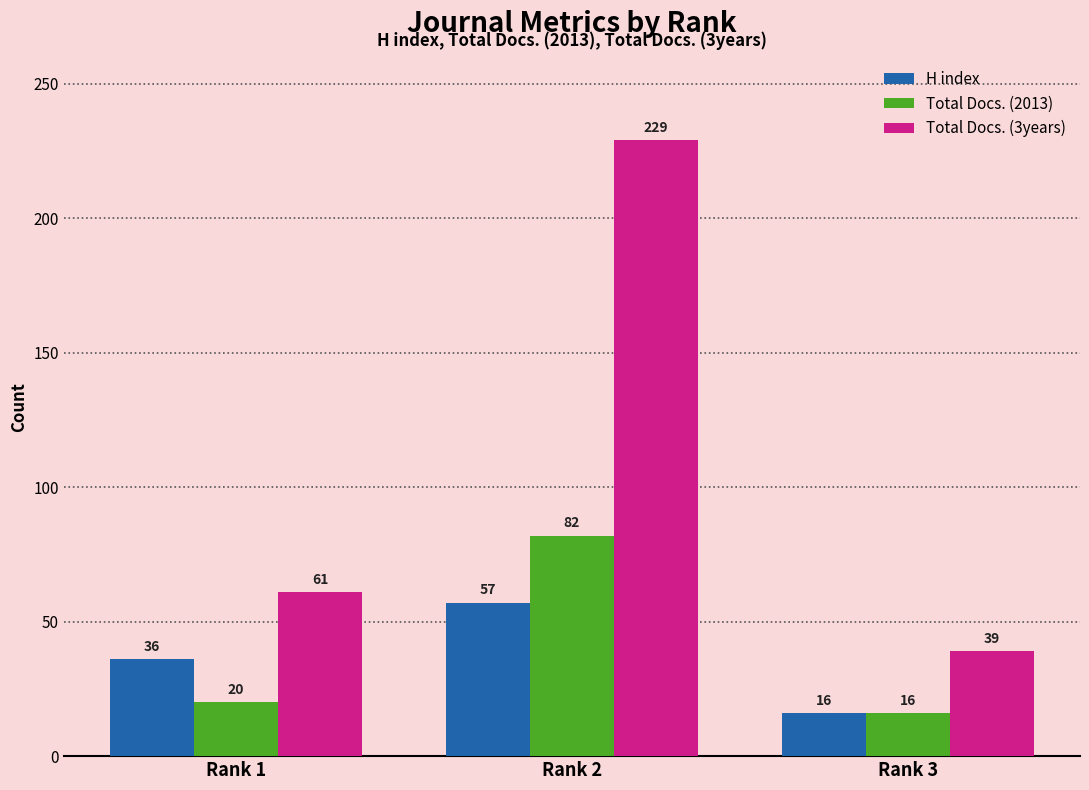

Is the value of H index at Rank 2 greater than the value of Total Docs. (3years) at Rank 3?

Yes